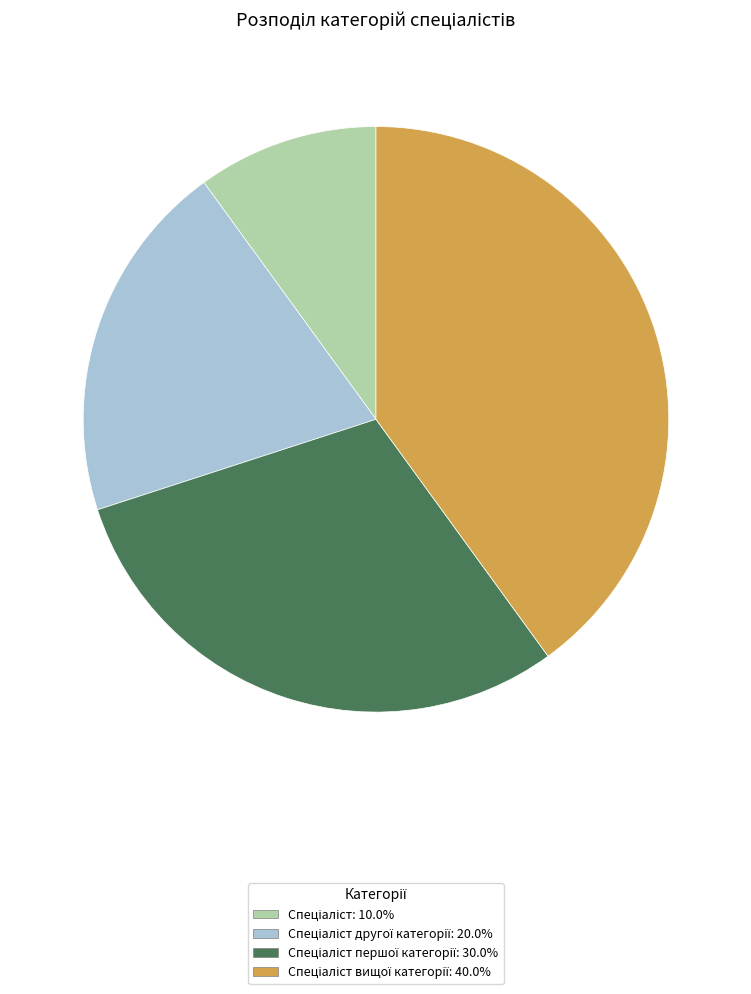

Is there any slice that represents more than half of the pie?

No